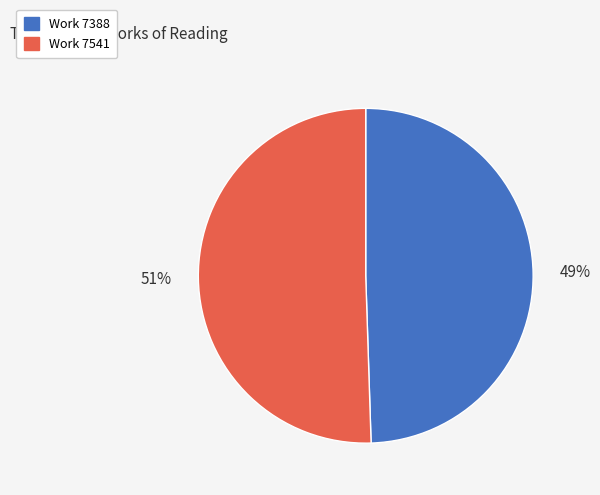

Is there any slice that represents more than half of the pie?

Yes